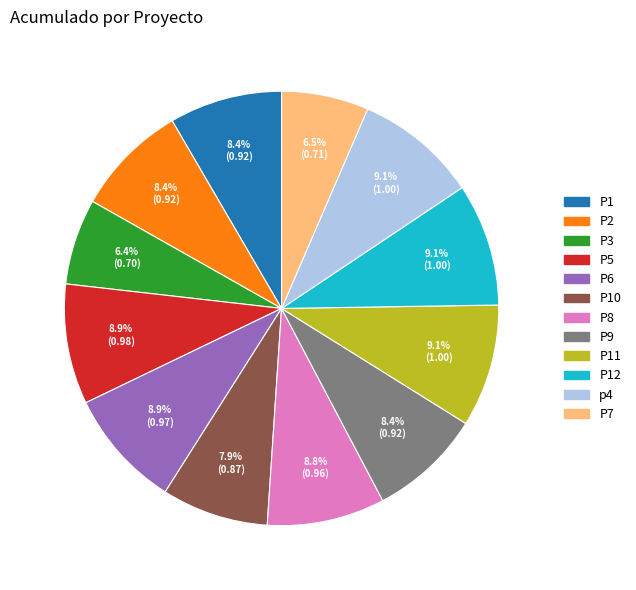

To the nearest percent, what is the difference between the largest and smallest slice percentages?

3%